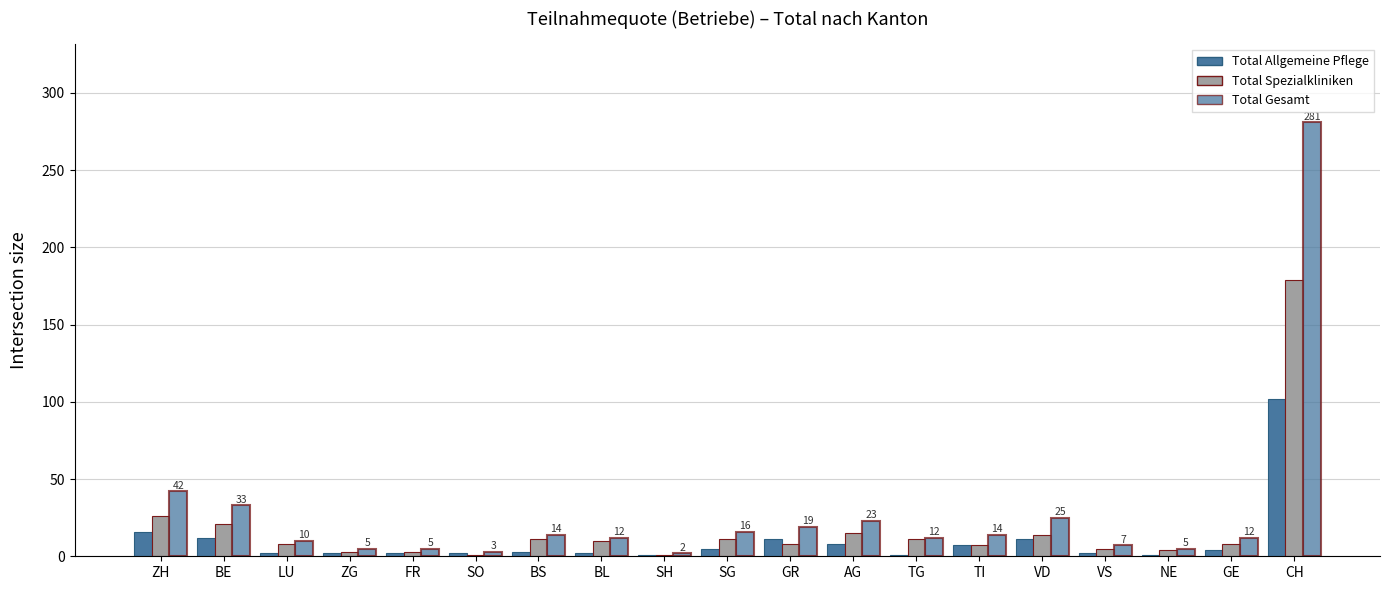

Reading right to left, list all the values displayed in this chart.

Total Allgemeine Pflege: CH=102	GE=4	NE=1	VS=2	VD=11	TI=7	TG=1	AG=8	GR=11	SG=5	SH=1	BL=2	BS=3	SO=2	FR=2	ZG=2	LU=2	BE=12	ZH=16
Total Spezialkliniken: CH=179	GE=8	NE=4	VS=5	VD=14	TI=7	TG=11	AG=15	GR=8	SG=11	SH=1	BL=10	BS=11	SO=1	FR=3	ZG=3	LU=8	BE=21	ZH=26
Total Gesamt: CH=281	GE=12	NE=5	VS=7	VD=25	TI=14	TG=12	AG=23	GR=19	SG=16	SH=2	BL=12	BS=14	SO=3	FR=5	ZG=5	LU=10	BE=33	ZH=42